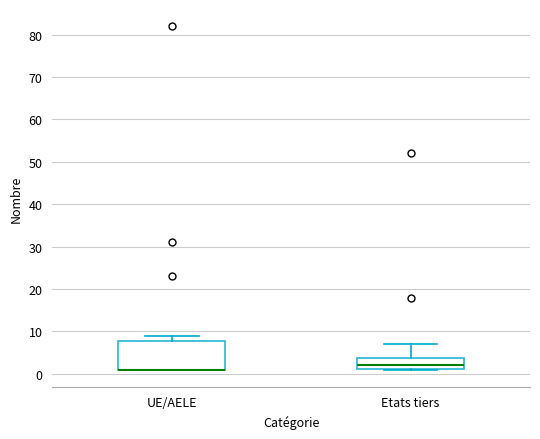

Comparing the boxes themselves (not the whiskers), which one is the tallest?

UE/AELE